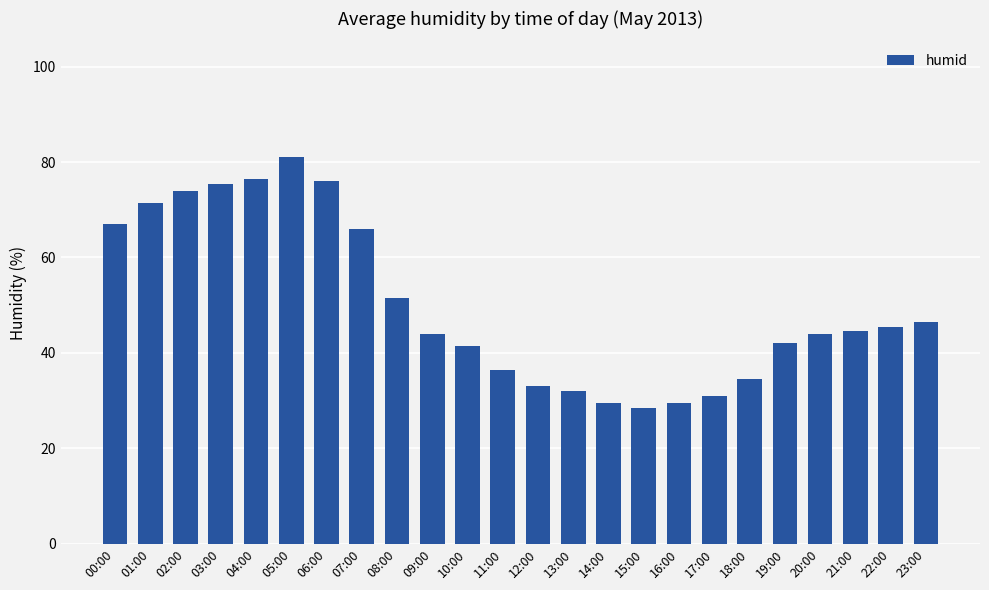

What is the change in value from 04:00 to 10:00?

-35.0